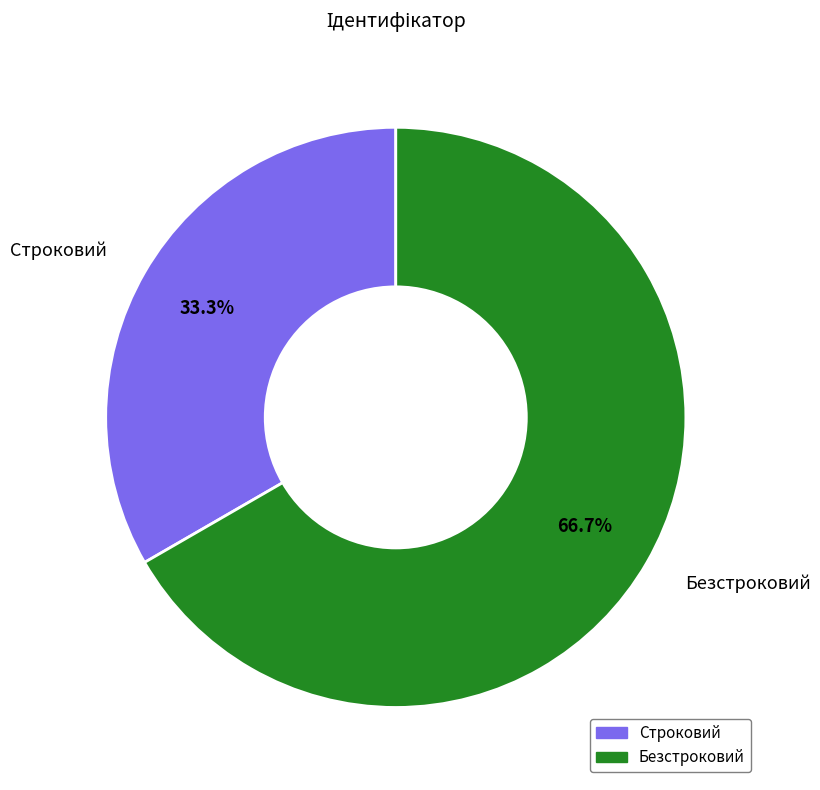

Rank the categories by value from lowest to highest.

Строковий, Безстроковий